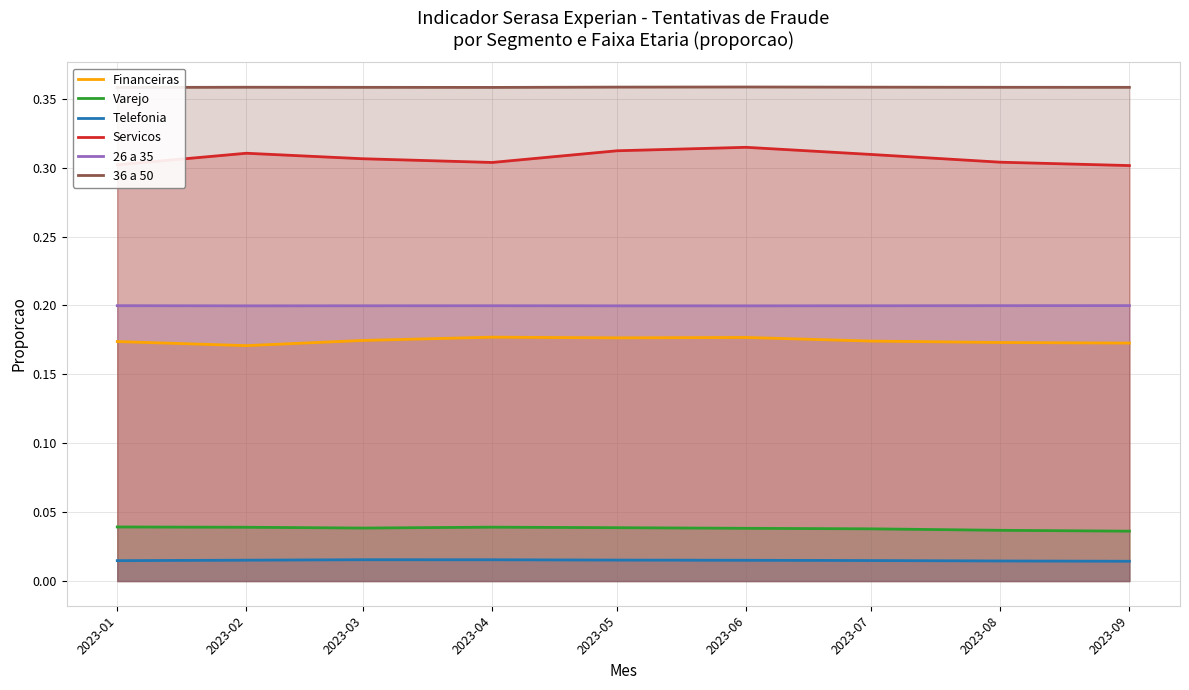

True or false: 26 a 35 and 36 a 50 intersect in this chart.

False